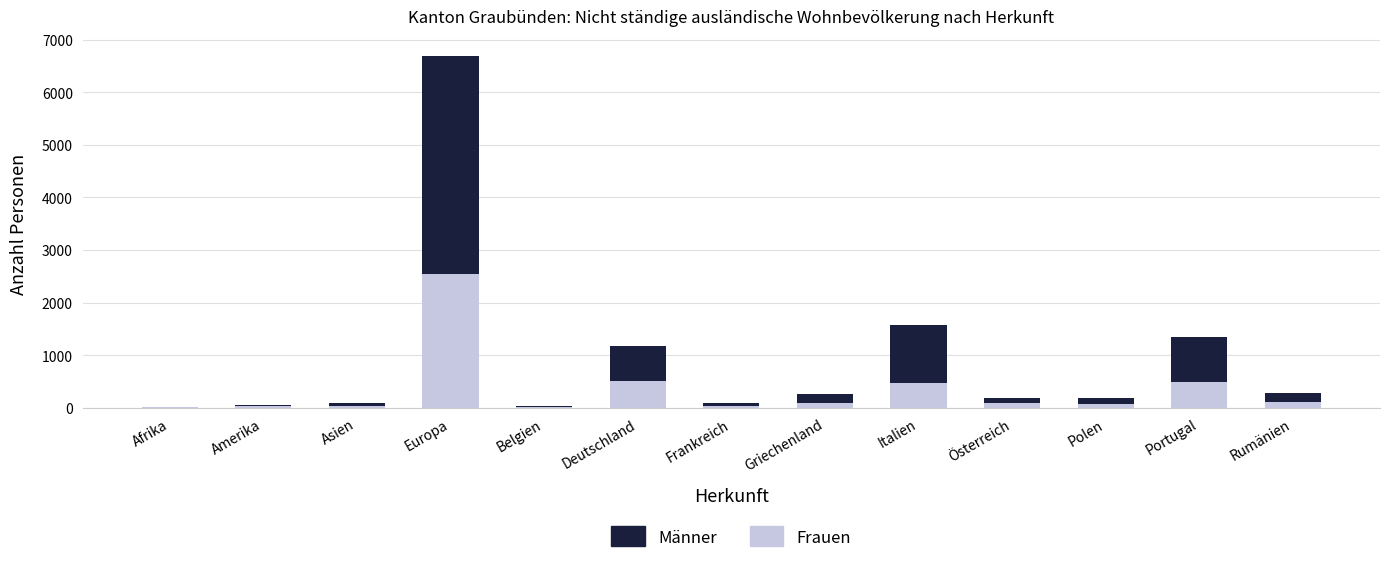

What is the maximum value for Frauen?

2542